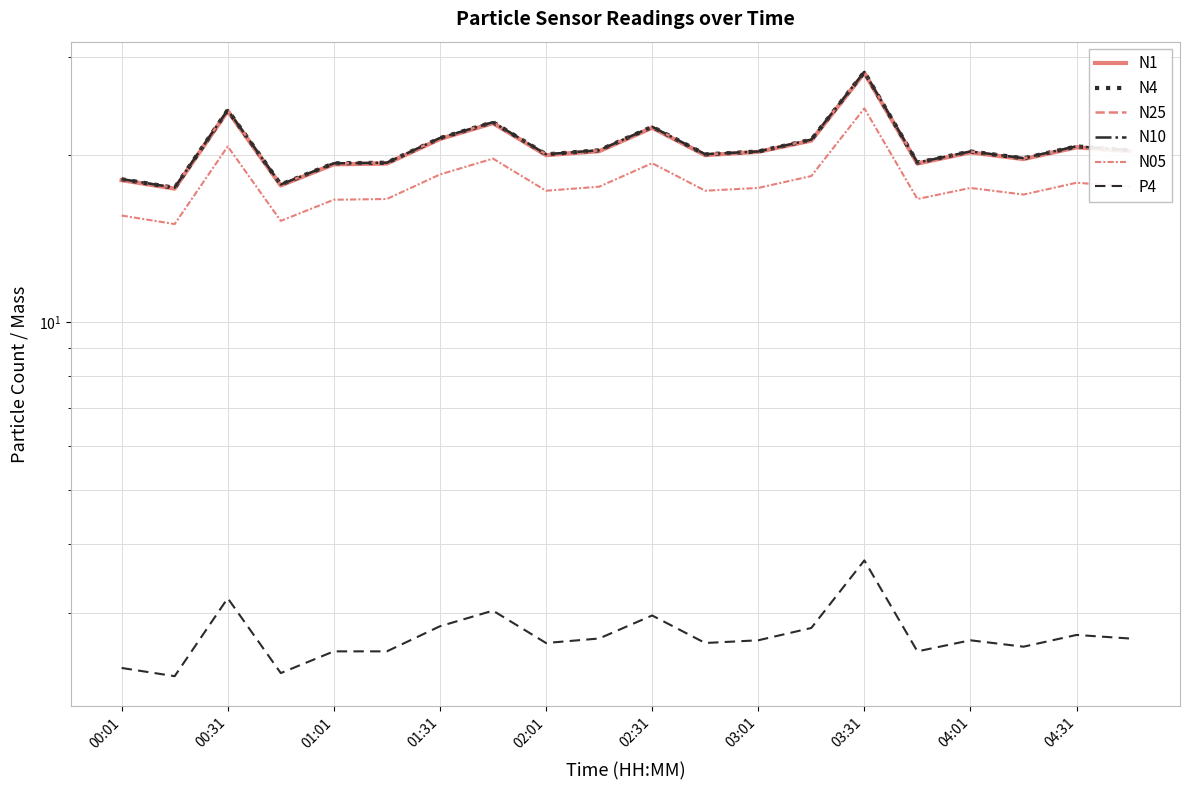

The N25 series shows 32.1 at 02:31. True or false?

False